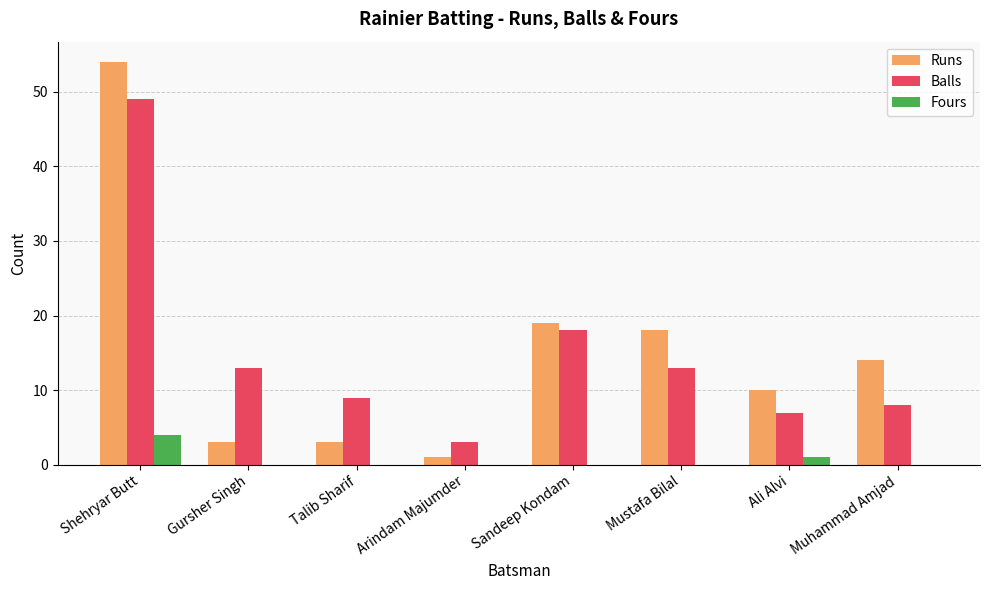

What is the total value across all series at Gursher Singh?

16